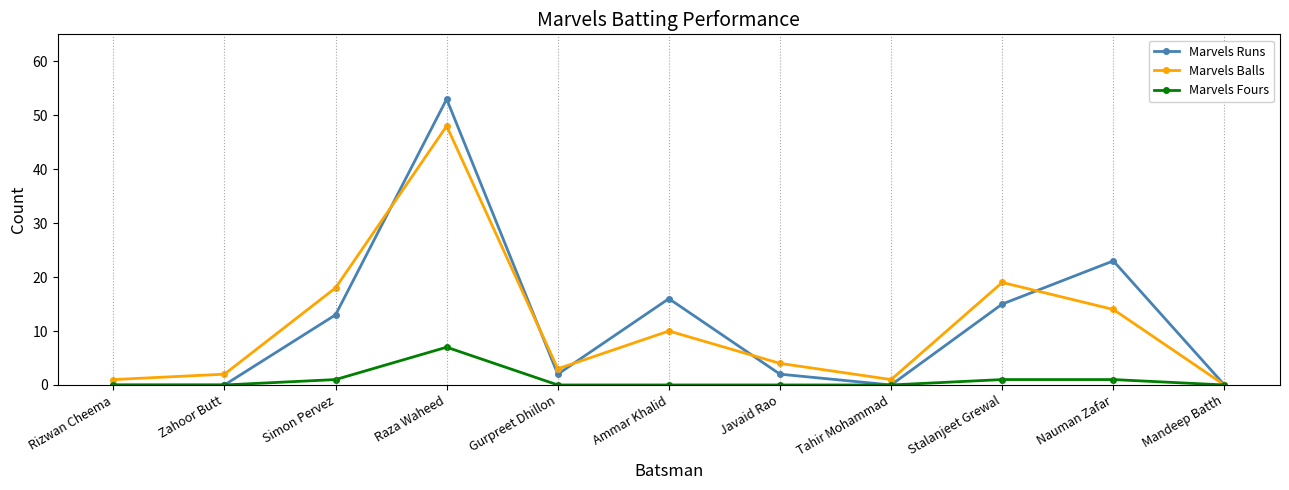

At how many categories does at least one series exceed 29?

1